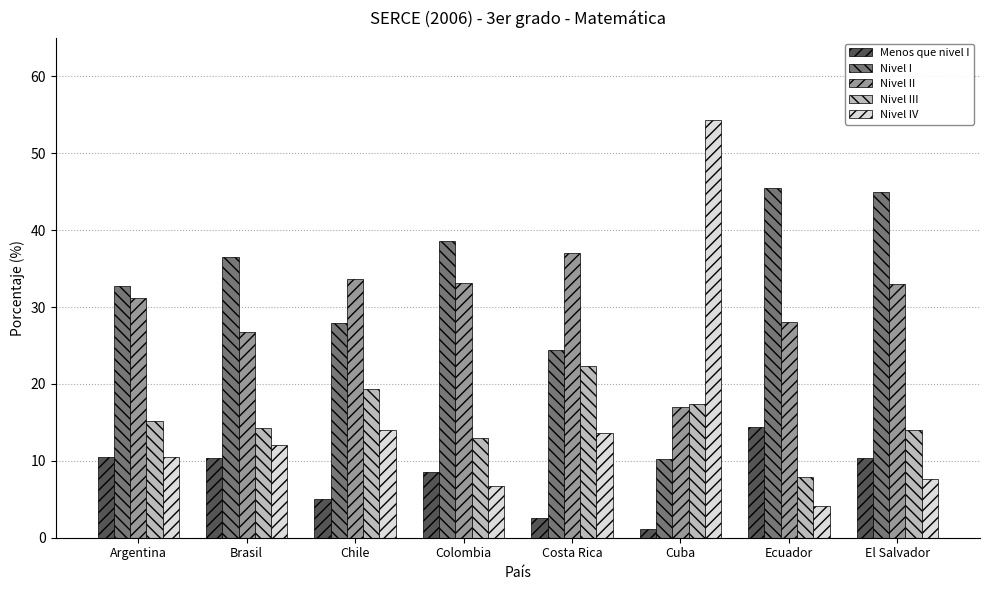

Does the chart contain stacked bars?

No